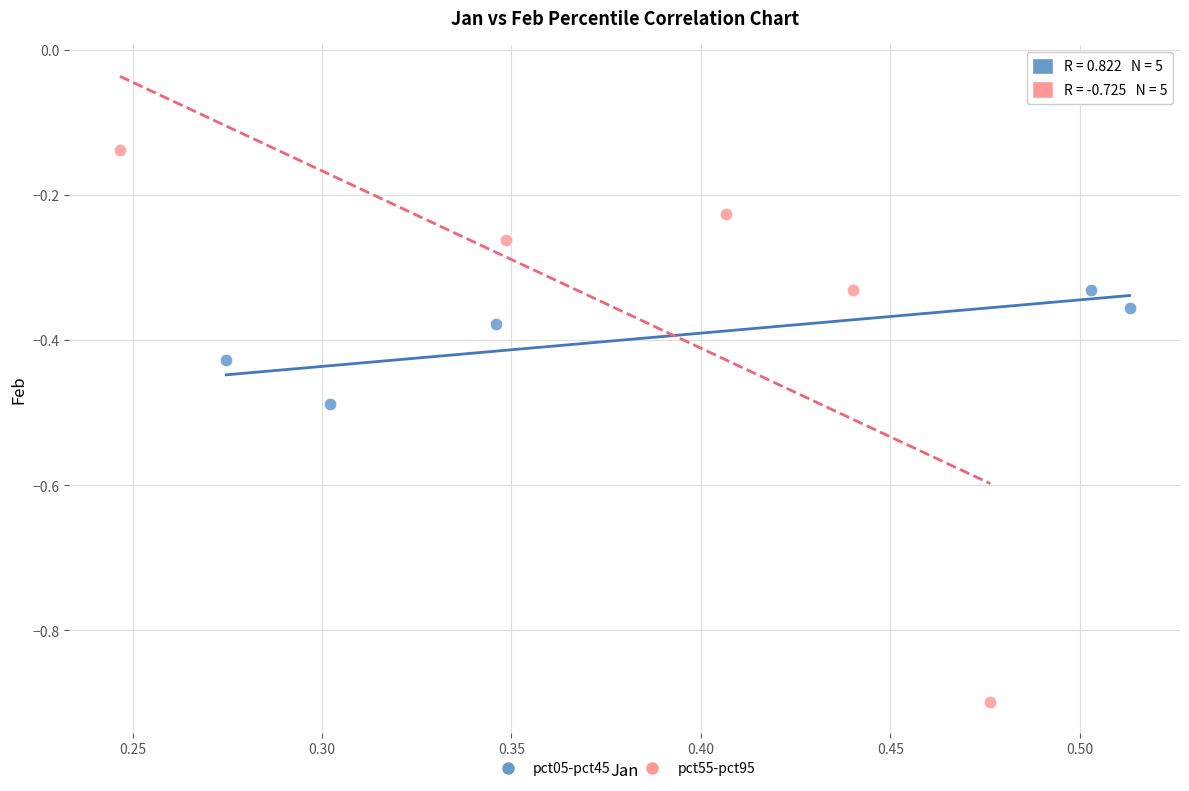

Which series reaches the maximum Y coordinate?

pct55-pct95